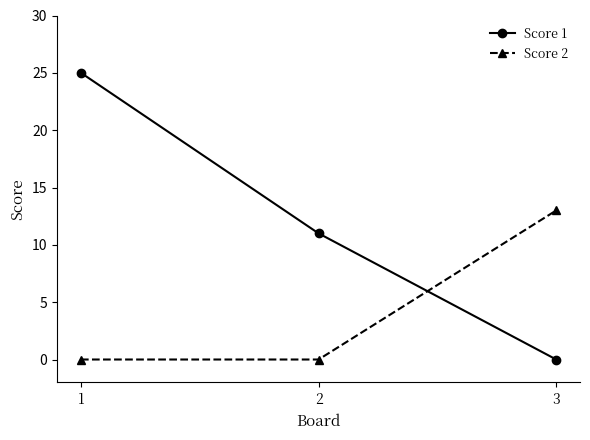

Reading left to right, extract all data points from this chart.

Score 1: 25	11	0
Score 2: 0	0	13